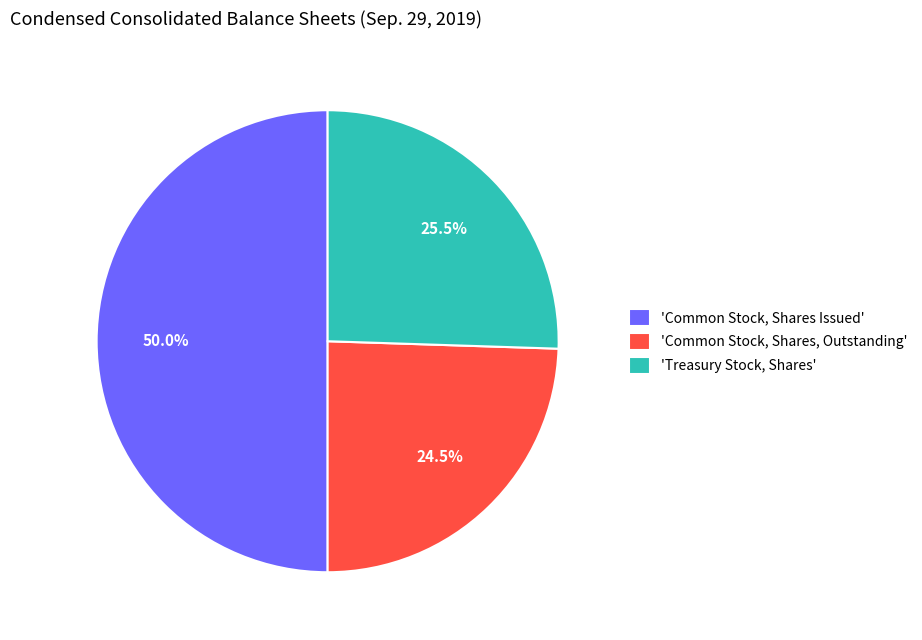

Which slice is the smallest?

'Common Stock, Shares, Outstanding'